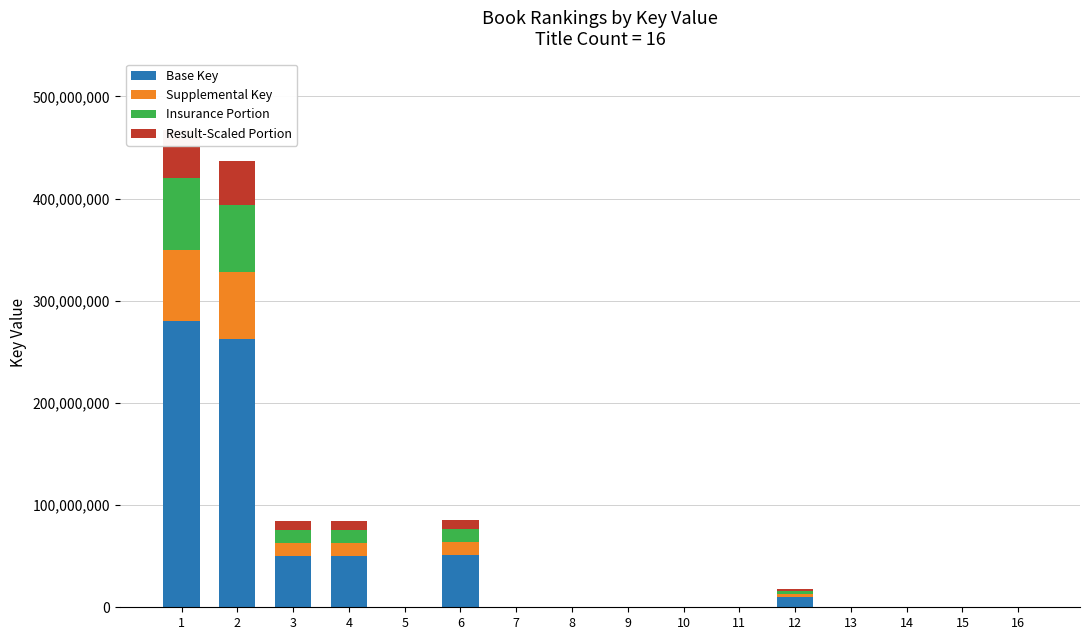

Is the value of Result-Scaled Portion at 4 greater than the value of Base Key at 2?

No